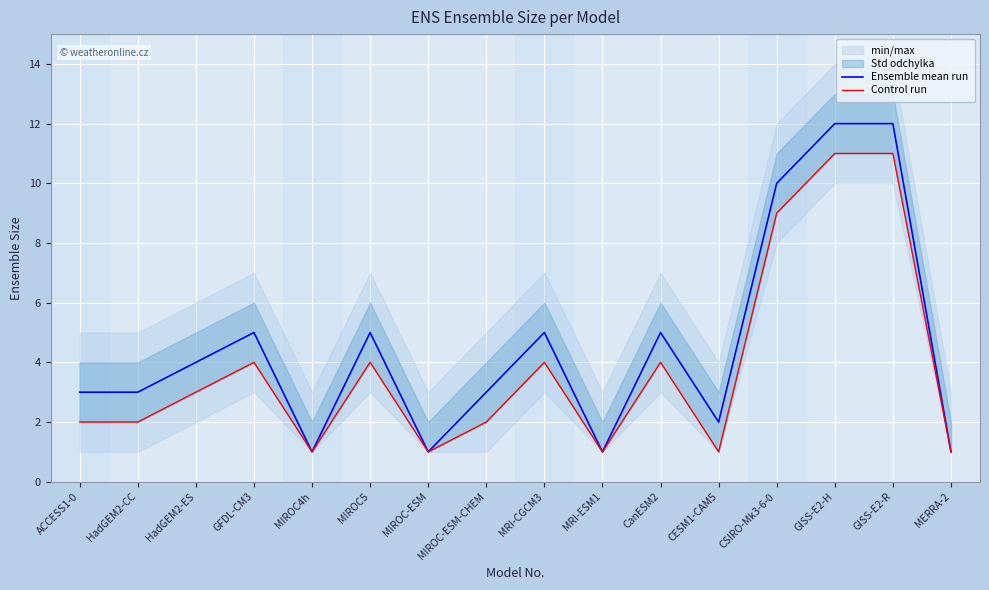

Is it true that Control run equals 1 at MIROC4h?

True